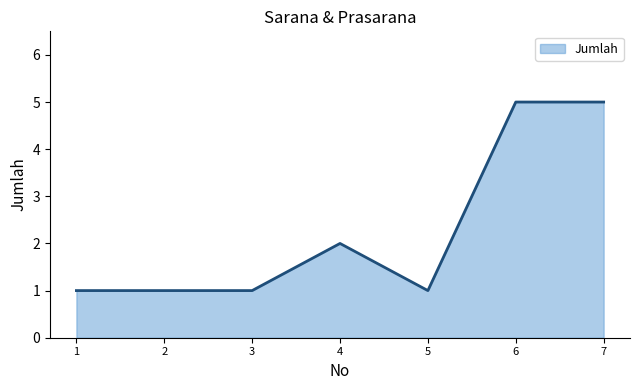

How many categories are shown in the chart?

7